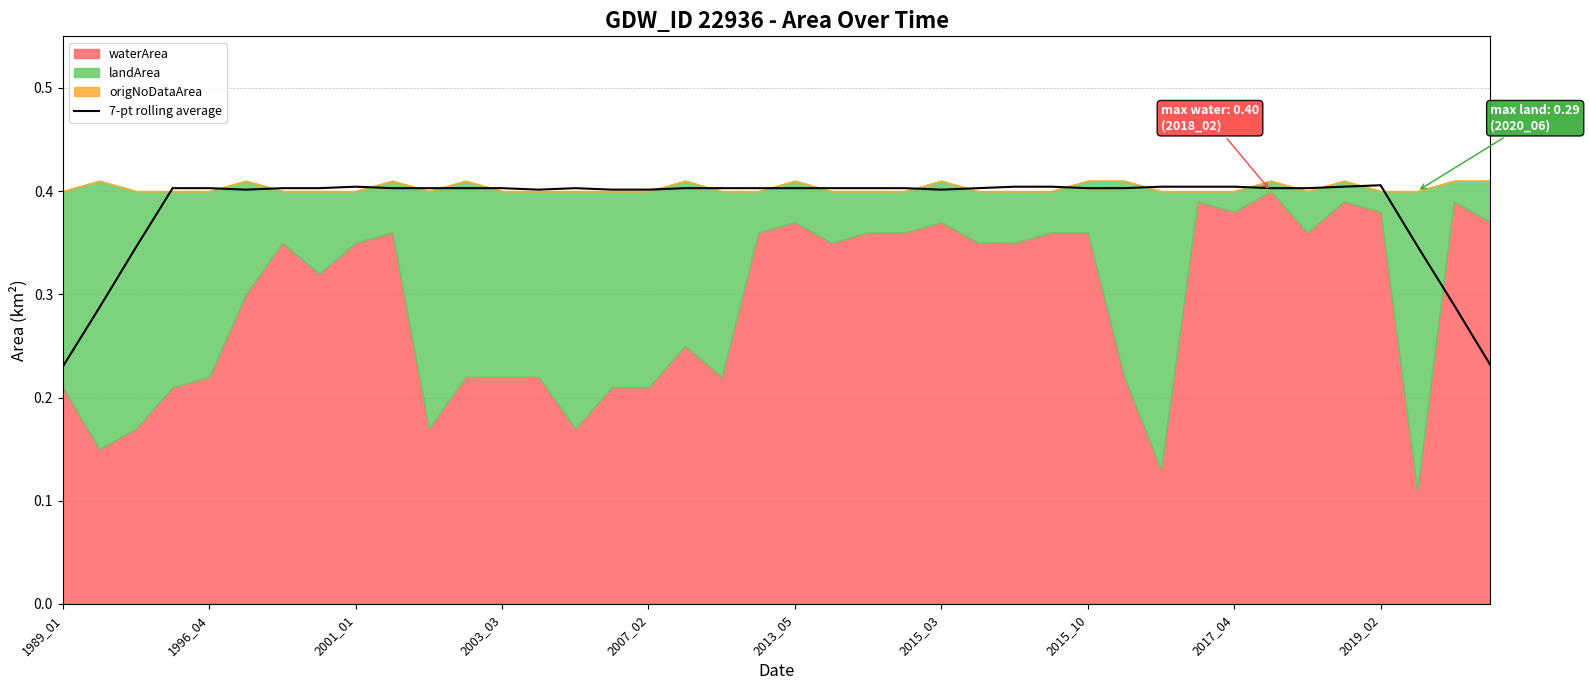

What position from the right is 22?

18